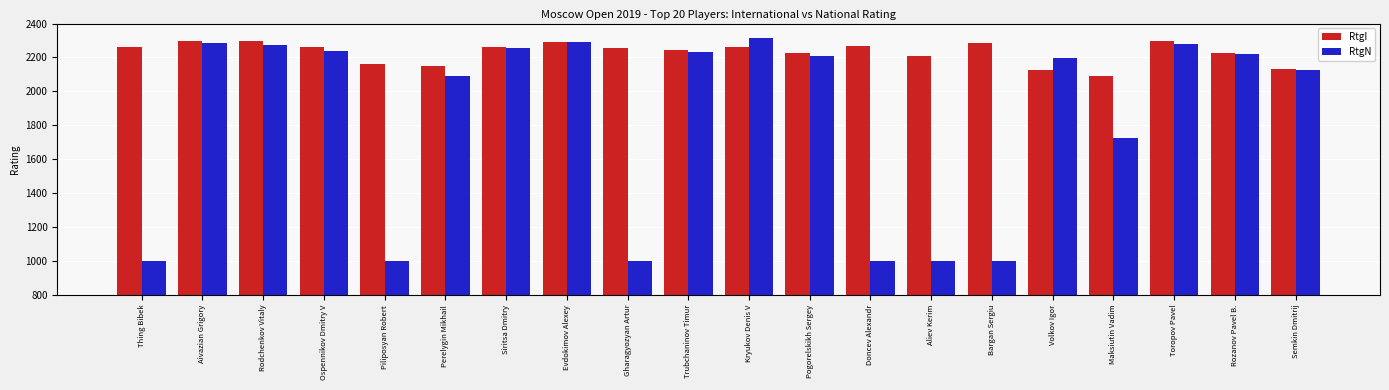

The value of RtgN at Semkin Dmitrij is 2127. True or false?

True